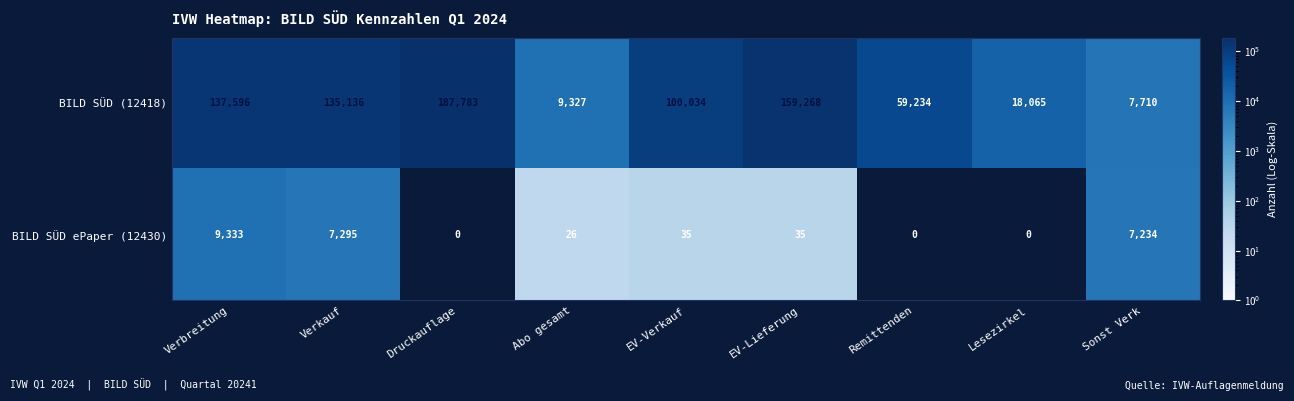

List the series in order of their peak value, highest first.

BILD SÜD (12418), BILD SÜD ePaper (12430)